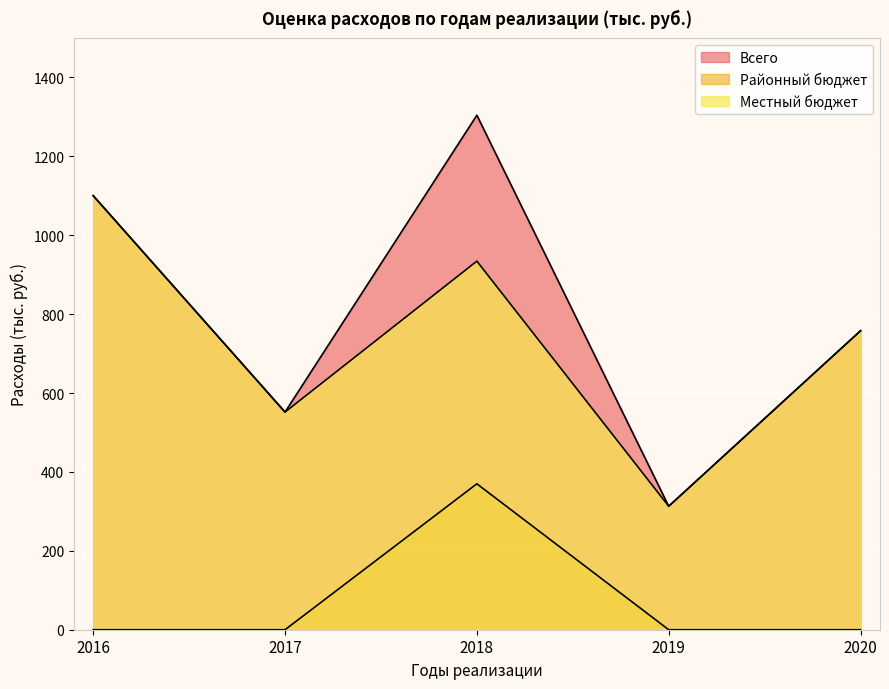

How many interior local peaks does the Районный бюджет series have?

1